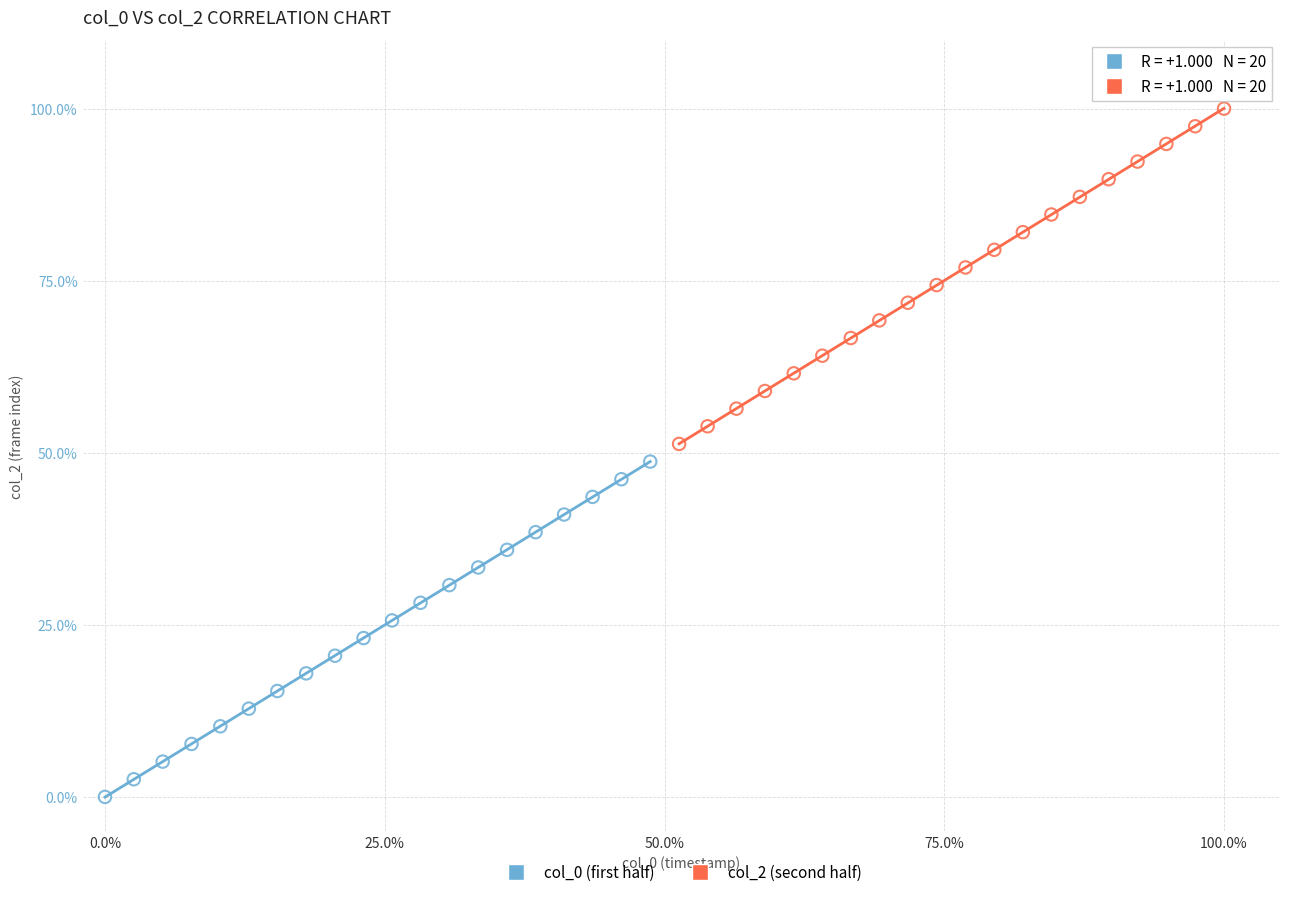

Which series reaches the maximum Y coordinate?

col_2 (second half)